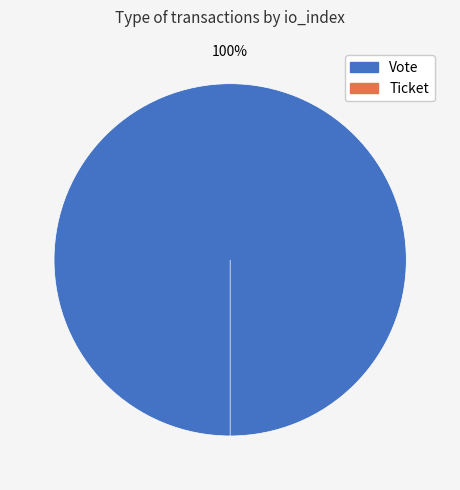

How many segments does this pie chart have?

2